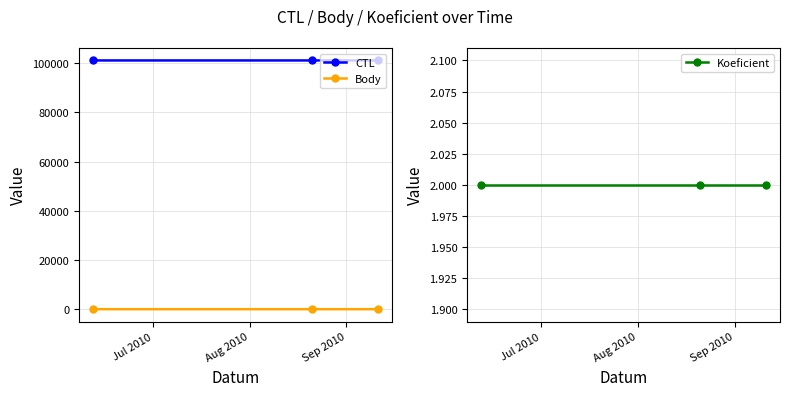

What is the difference between the maximum and minimum values in the Body series?

1